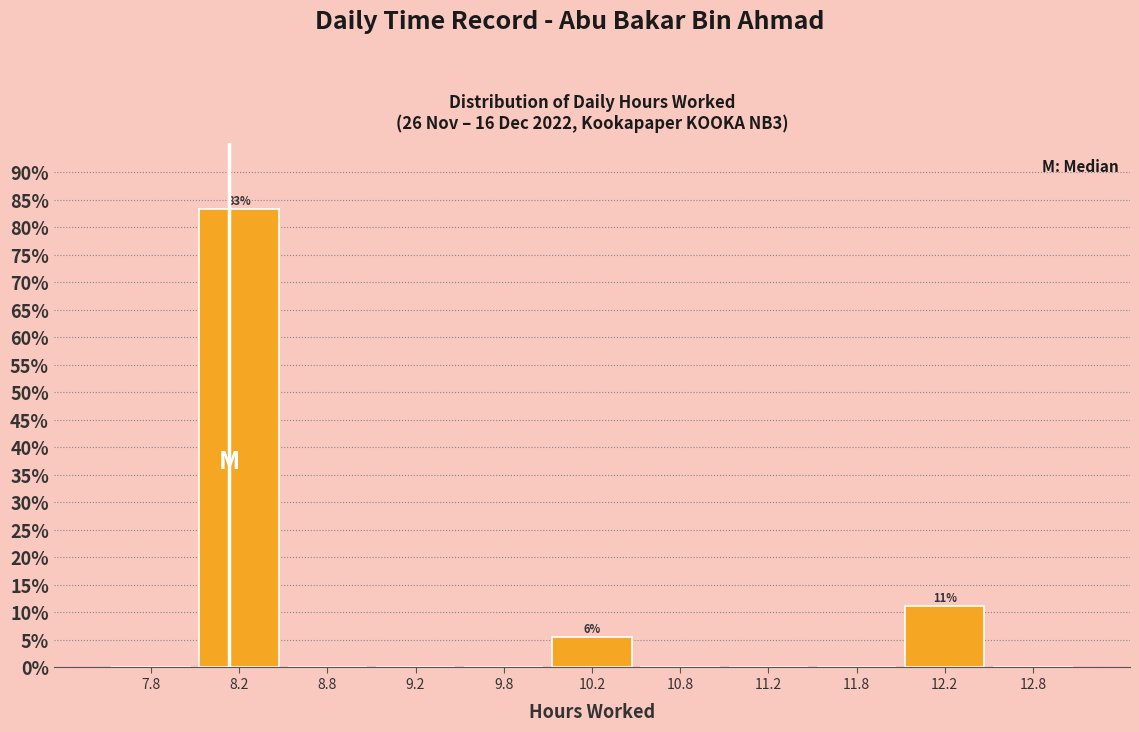

Over which range of the x-axis is the bar tallest?

8.0 to 8.5